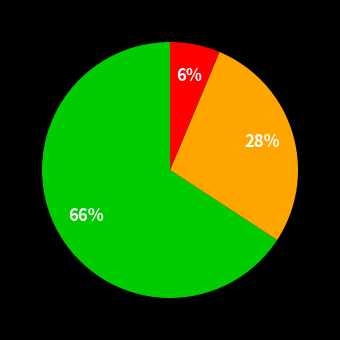

How many slices are in this pie chart?

3